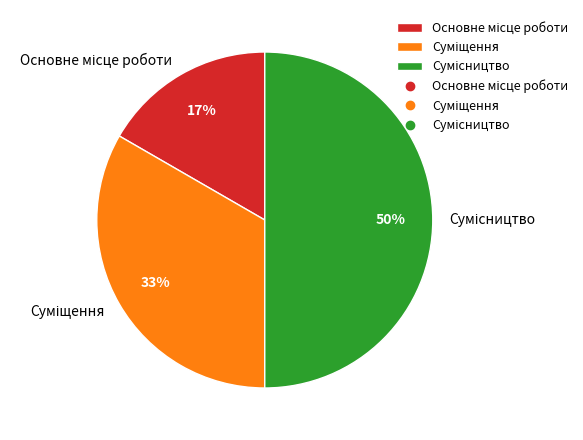

To the nearest percent, what is the difference between the largest and smallest slice percentages?

33%